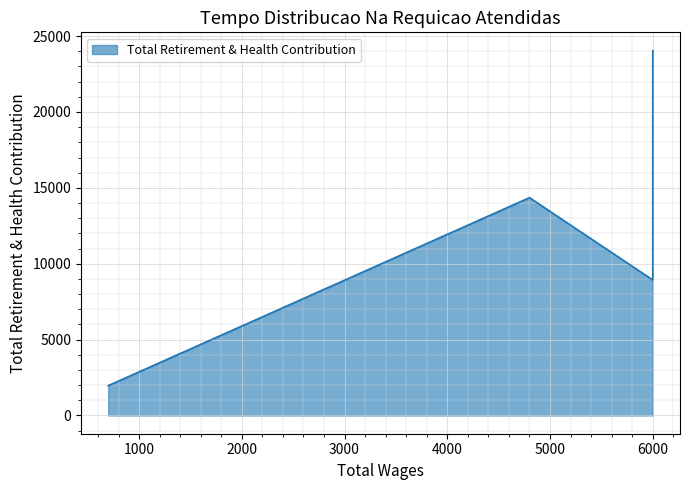

True or false: there are more than 2 points higher than both neighbors.

False